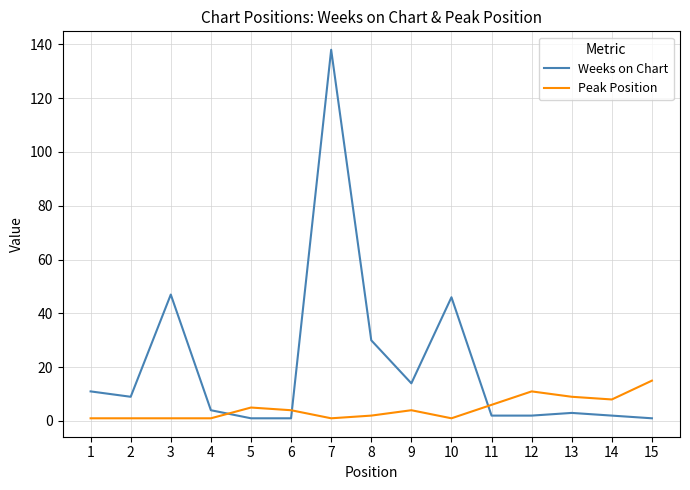

Between 11 and 15, which series saw the biggest shift?

Peak Position